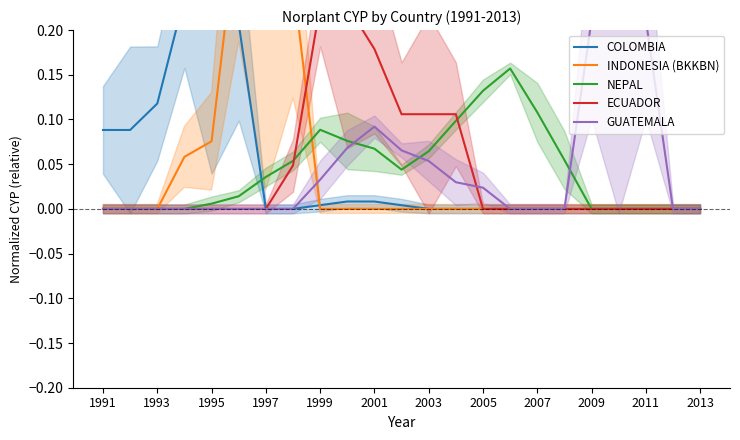

Is it true that NEPAL equals 0.0 at 1993?

True